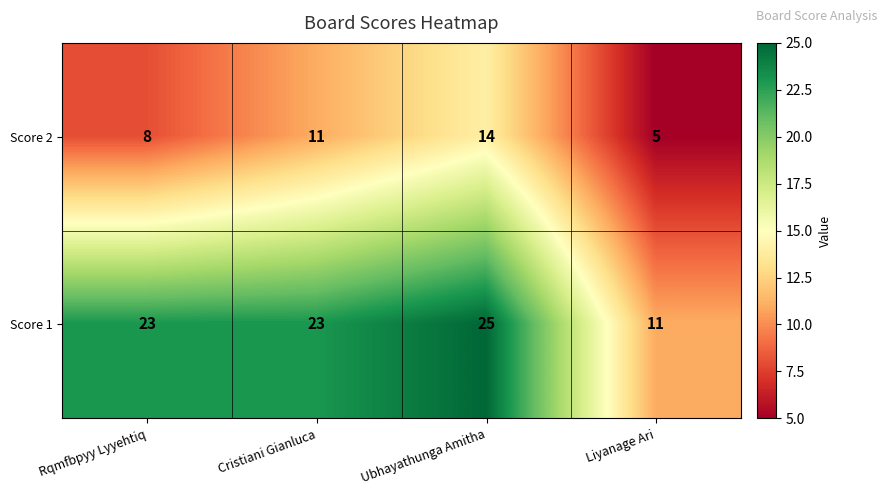

Rank the series by their average value, from lowest to highest.

Score 2, Score 1